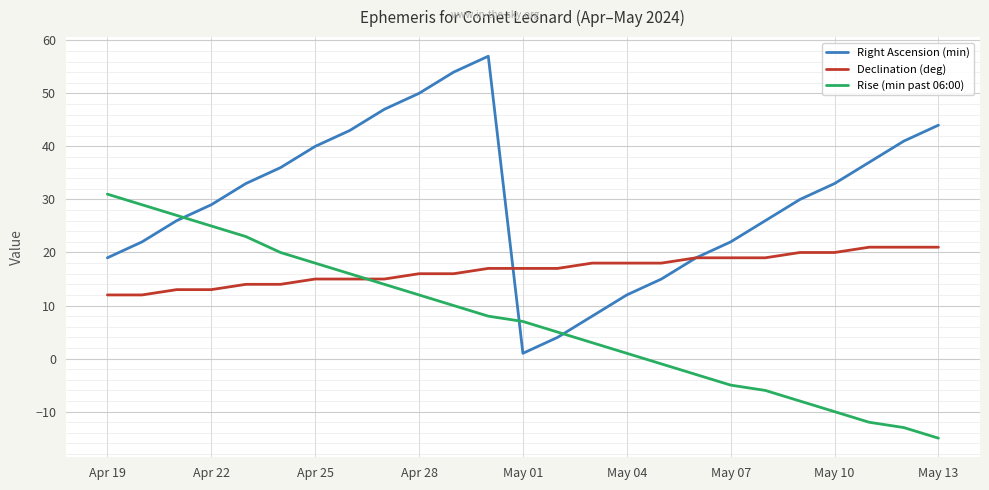

What is the minimum value for Declination (deg)?

12